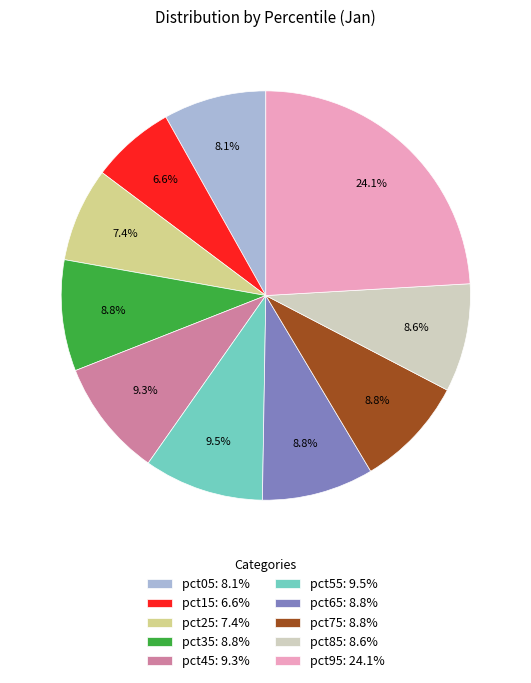

Is it true that pct35 is 19% of the pie?

False